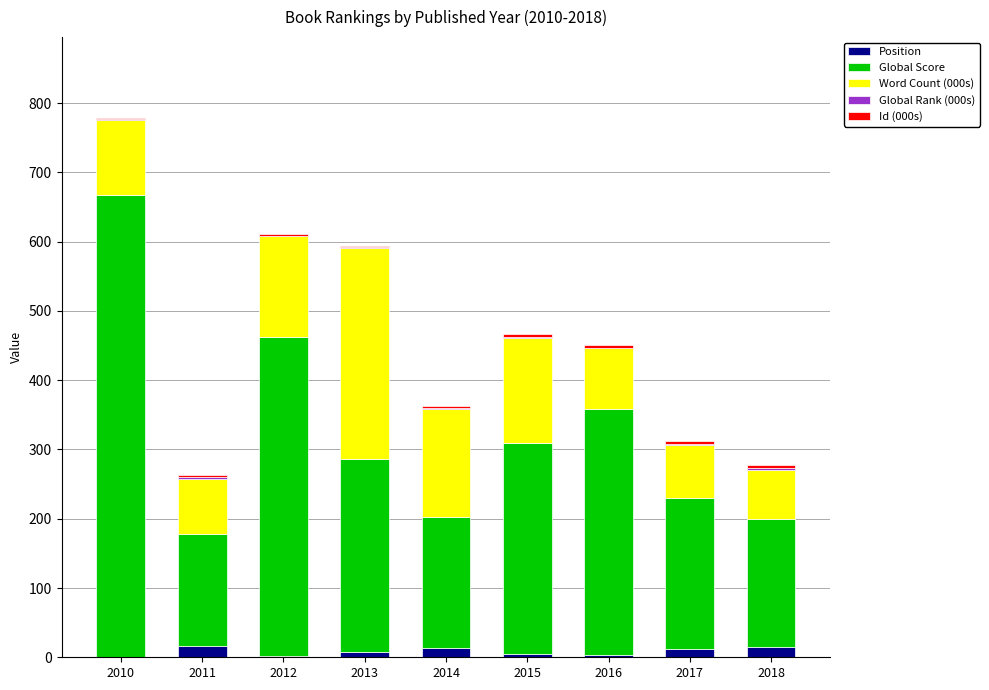

Count the number of data series in this chart.

5